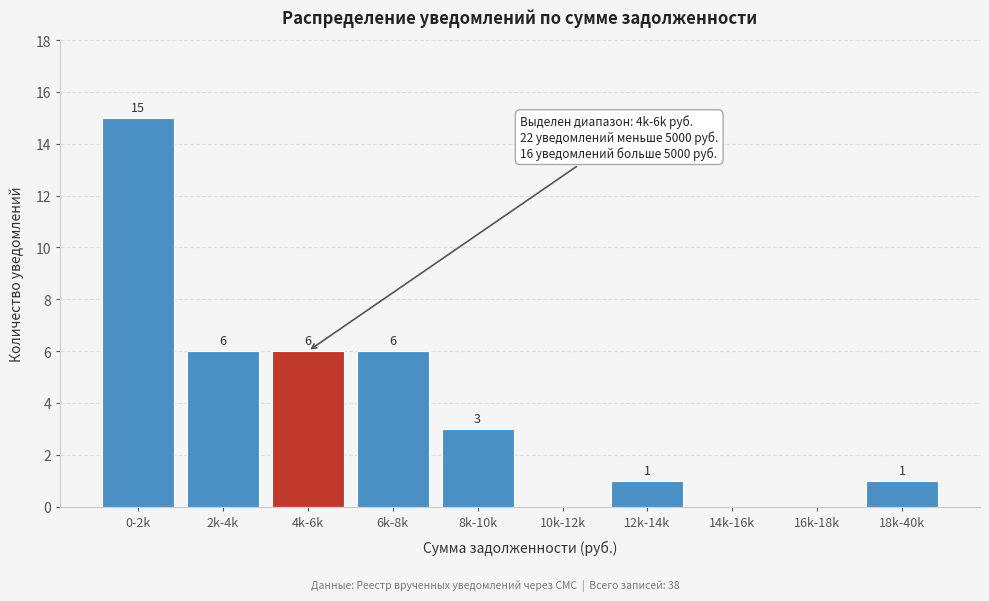

Reading right to left, list all the values displayed in this chart.

18k-40k=1	16k-18k=0	14k-16k=0	12k-14k=1	10k-12k=0	8k-10k=3	6k-8k=6	4k-6k=6	2k-4k=6	0-2k=15